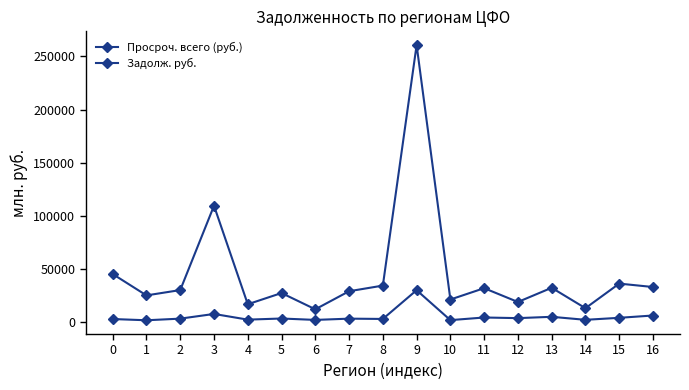

Does the chart display data point markers on the line(s)?

Yes